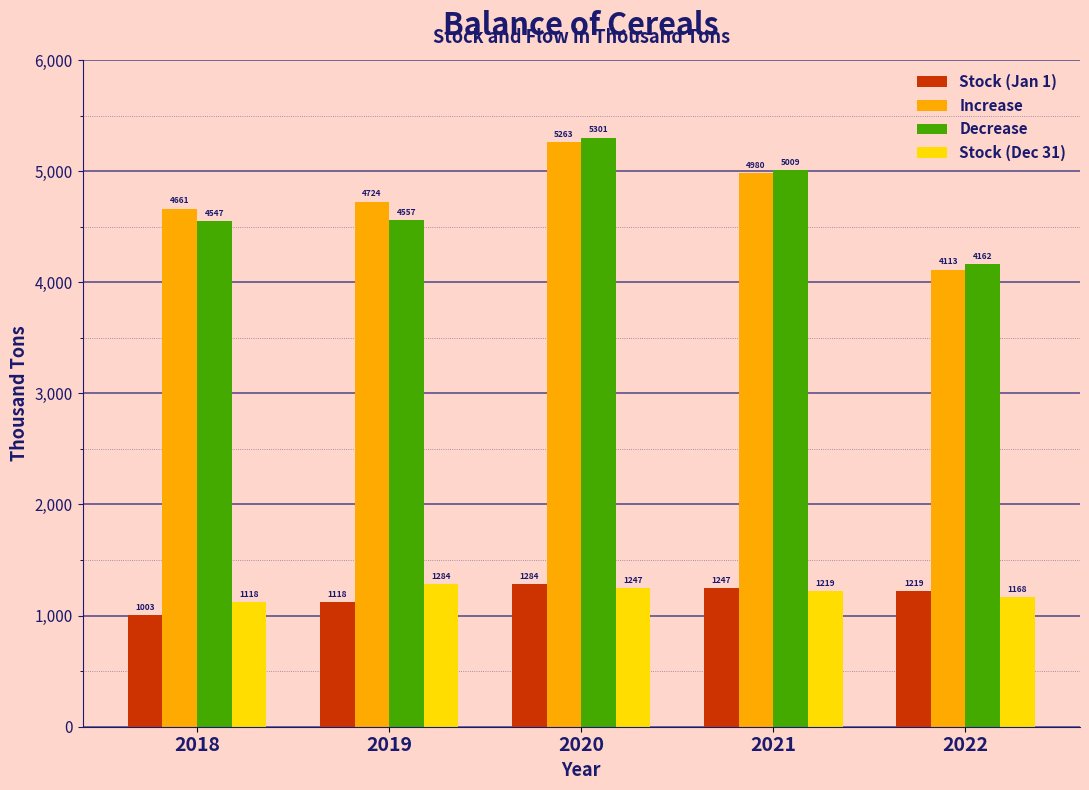

Reading left to right, list all the values displayed in this chart.

Stock (Jan 1): 1003	1118	1284	1247	1219
Increase: 4661	4724	5263	4980	4113
Decrease: 4547	4557	5301	5009	4162
Stock (Dec 31): 1118	1284	1247	1219	1168